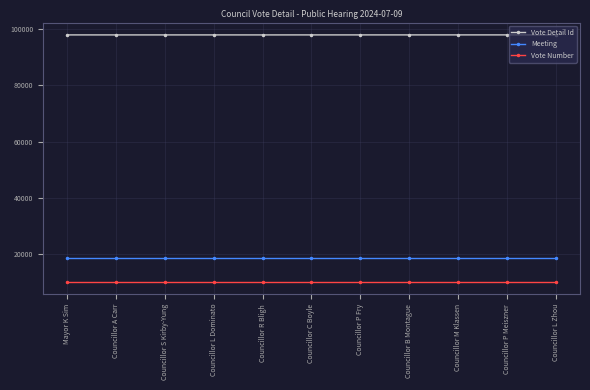

What is the spread (max minus min) of values at Councillor M Klassen?

87881